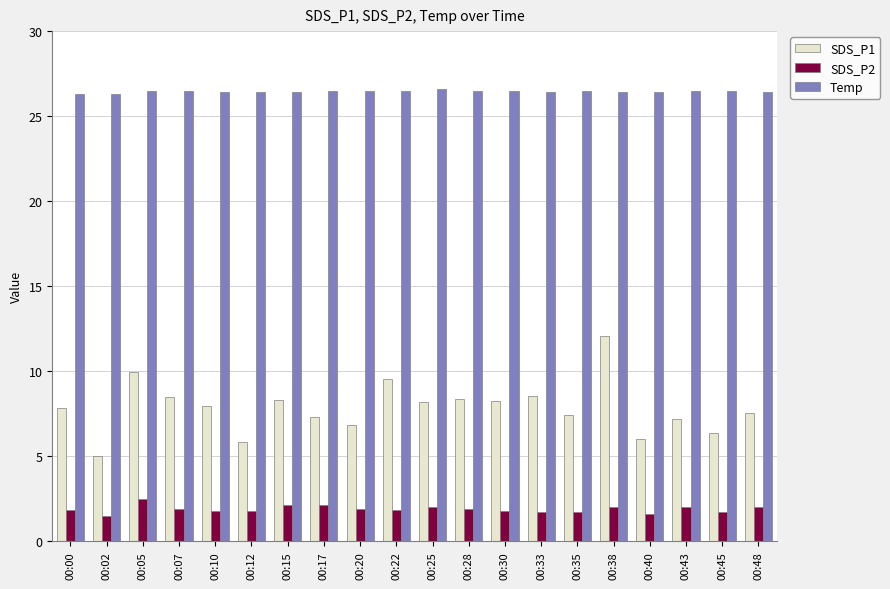

Rank the series by their average value, from lowest to highest.

SDS_P2, SDS_P1, Temp